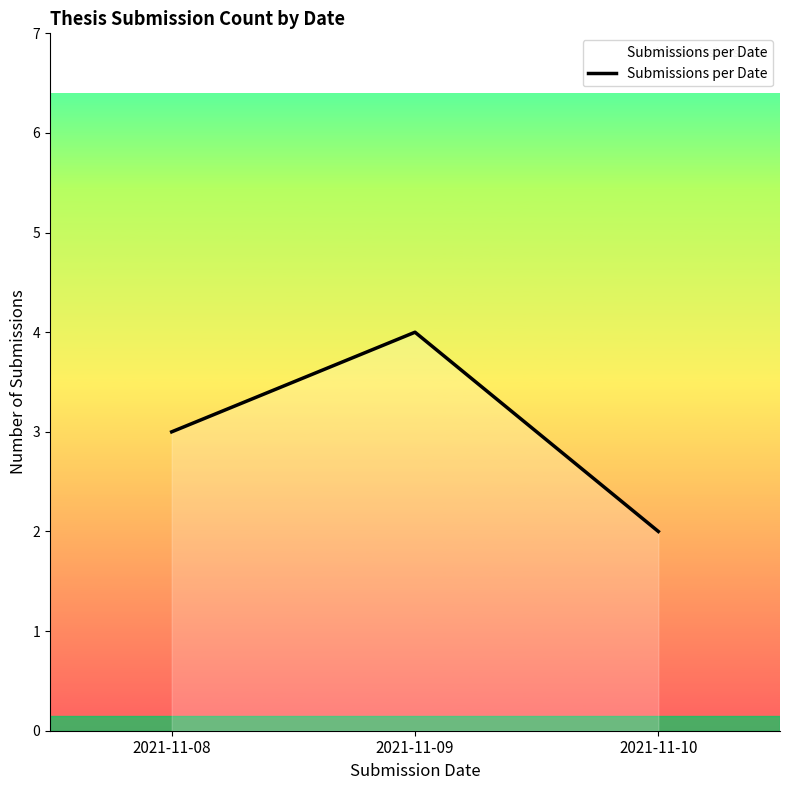

What is the change in value from 2021-11-09 to 2021-11-10?

-2